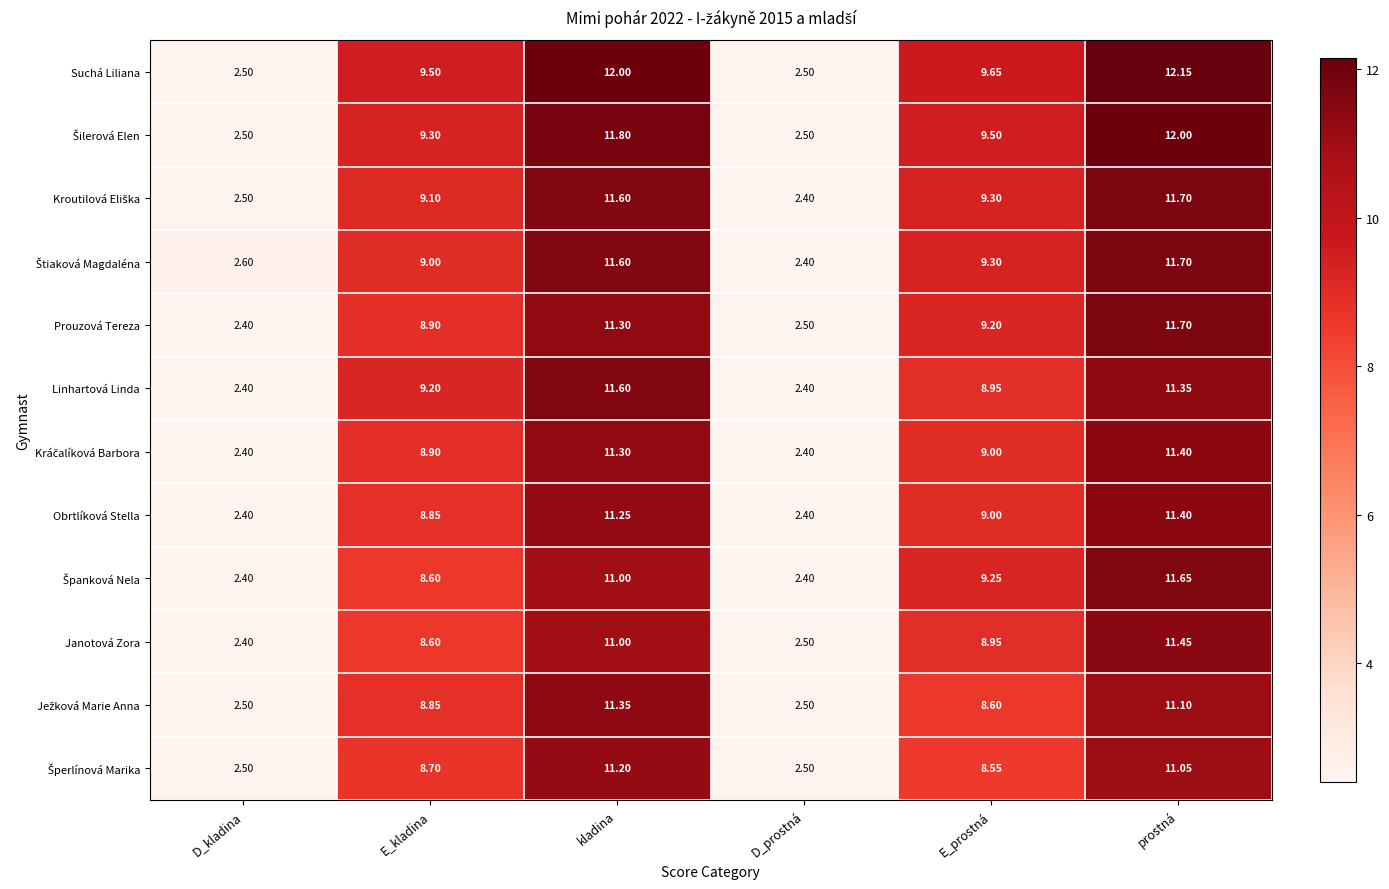

At which category does the chart reach its peak across all series?

prostná